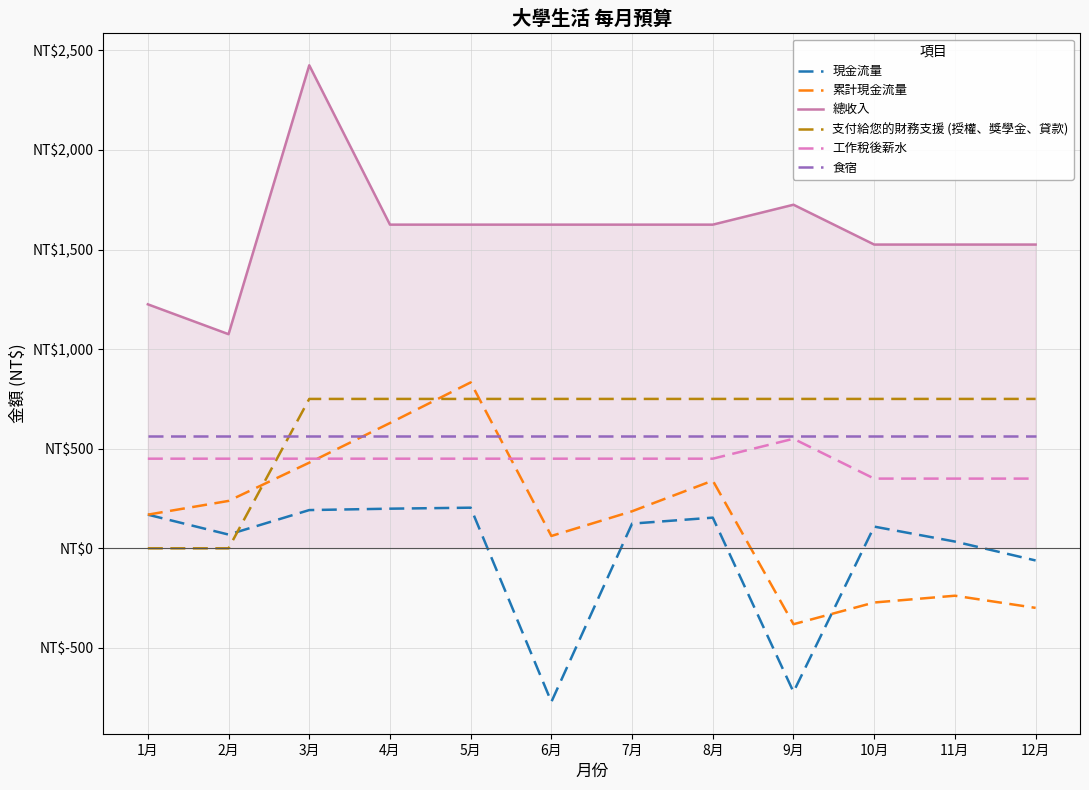

True or false: 現金流量 has a value of -35 at 12月.

False